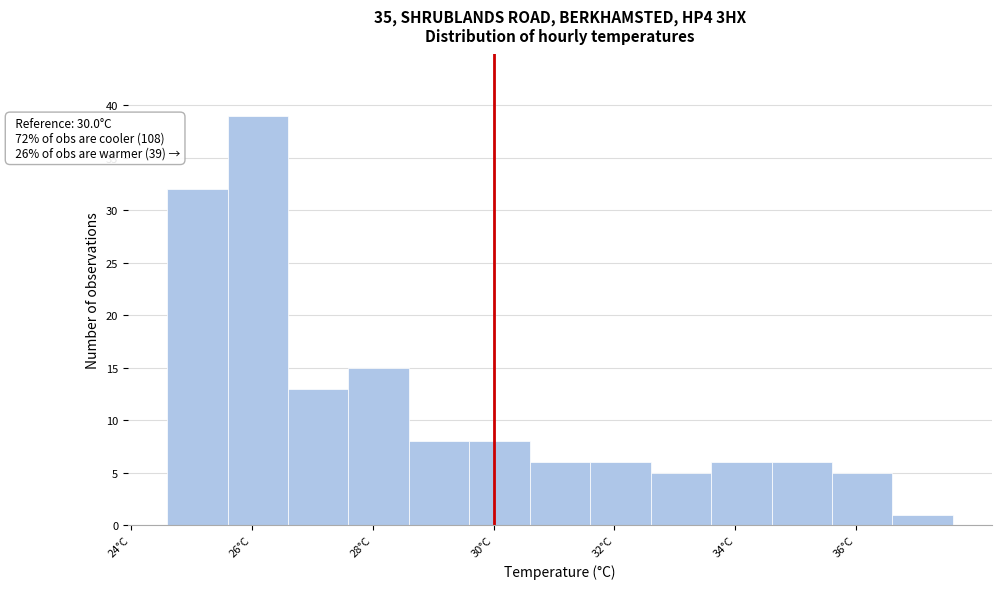

Over which range of the x-axis is the bar tallest?

25.6 to 26.6